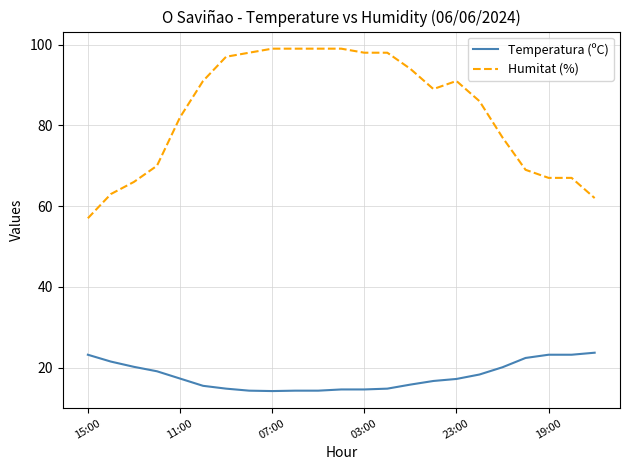

What is the difference between the maximum and minimum values in the Temperatura (ºC) series?

9.5